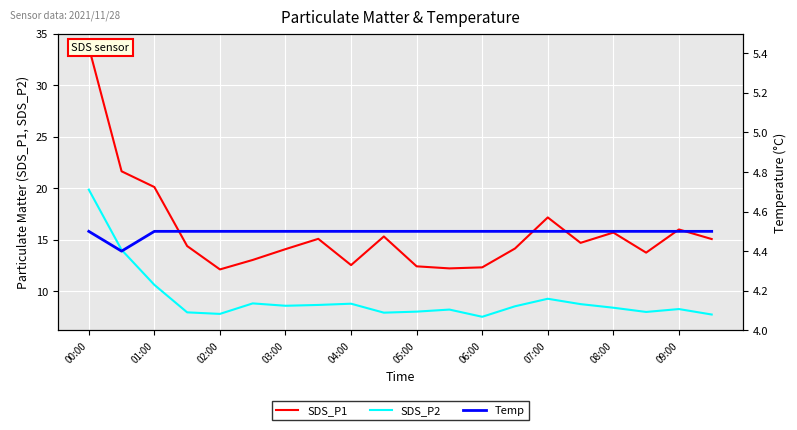

What is the sum of all Temp values?

89.9